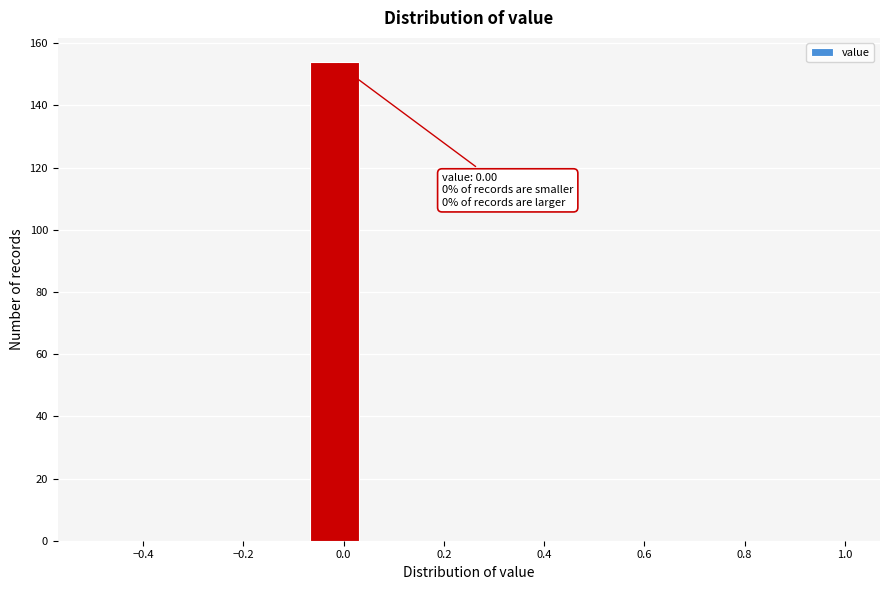

Which range on the x-axis has the tallest bar?

-0.08 to 0.04